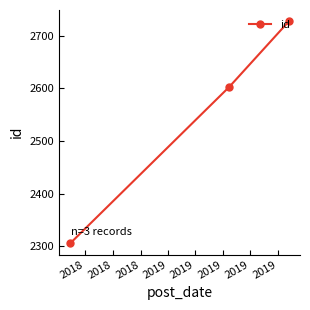

What is the difference between the maximum and minimum values?

423